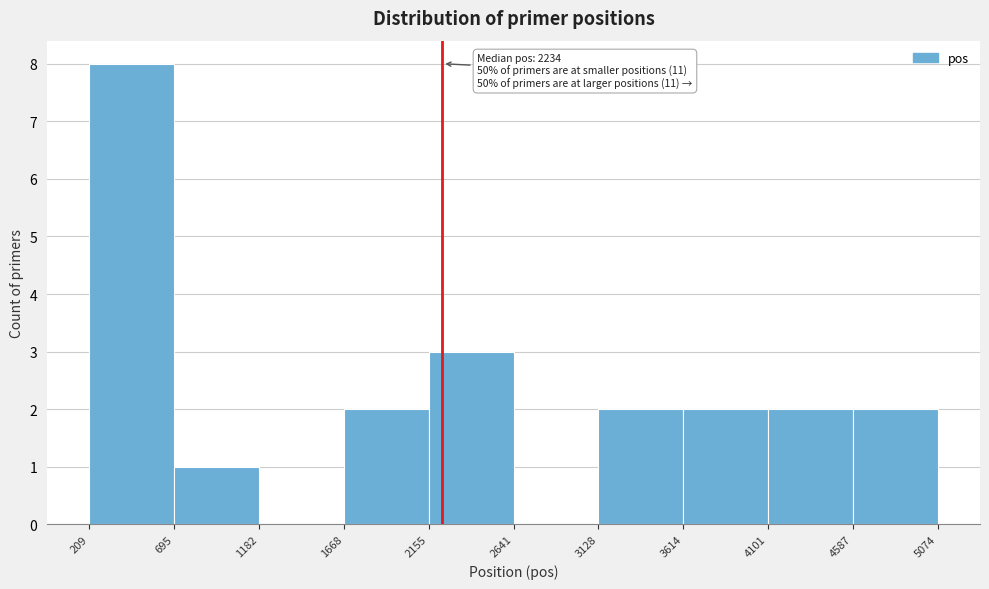

Which range on the x-axis has the tallest bar?

209 to 695